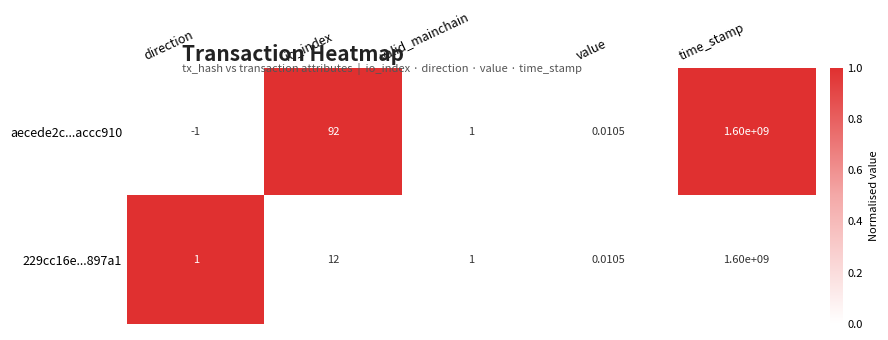

Is the value of aecede2c...accc910 at io_index greater than the value of 229cc16e...897a1 at direction?

Yes